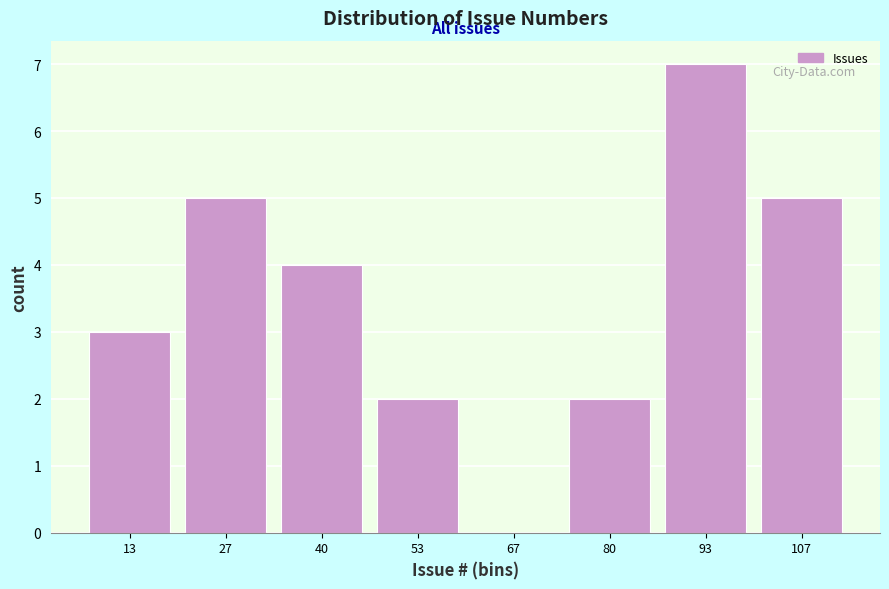

How tall is the bar that spans 100 to 114 on the x-axis? Neither the bar edges nor the heights are printed on the chart, so give them approximately, as read against the axes.

5